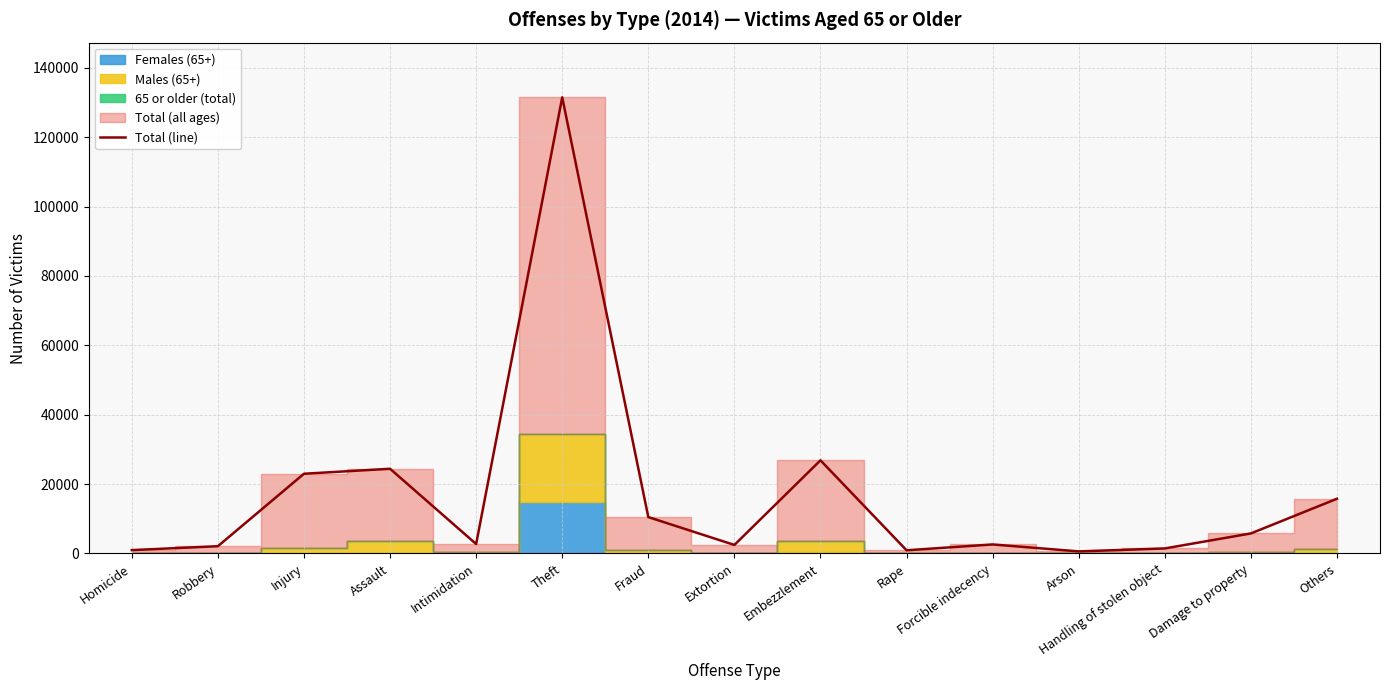

Which category has the highest value in the Total (line) series?

Theft